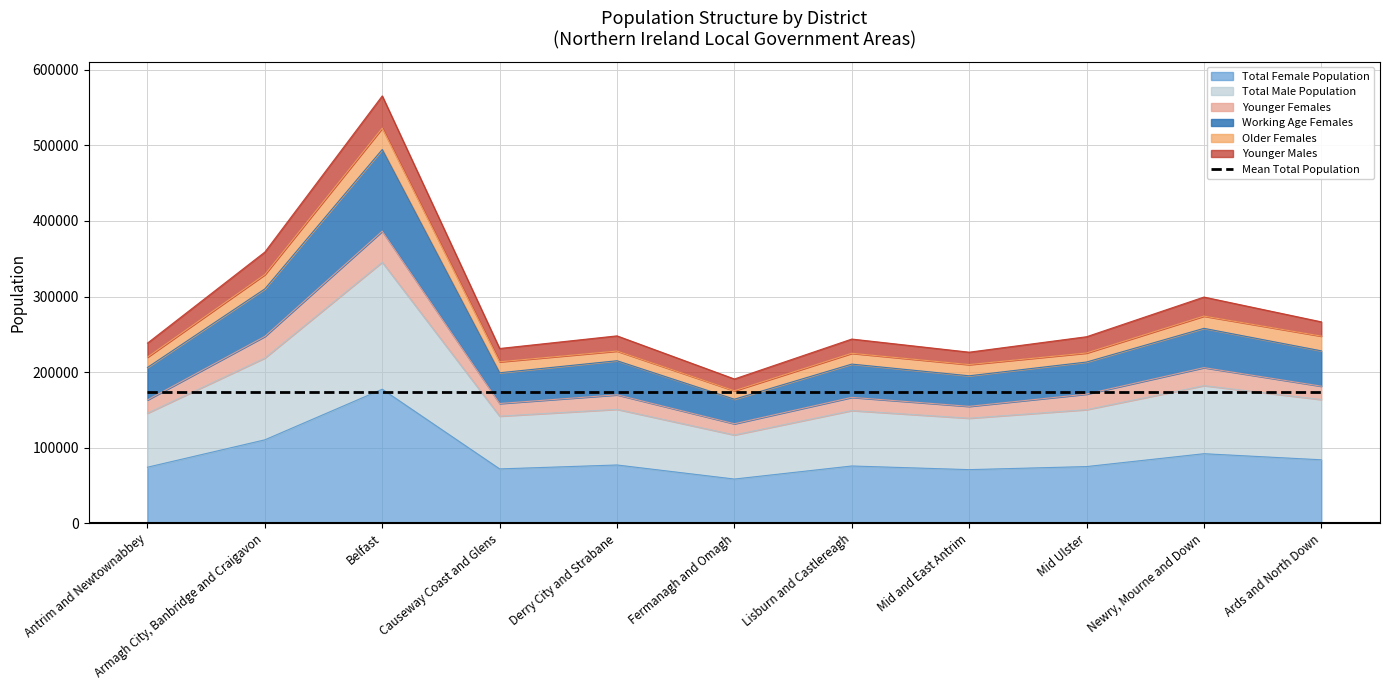

What is the label of the 7th point from the left?

Lisburn and Castlereagh